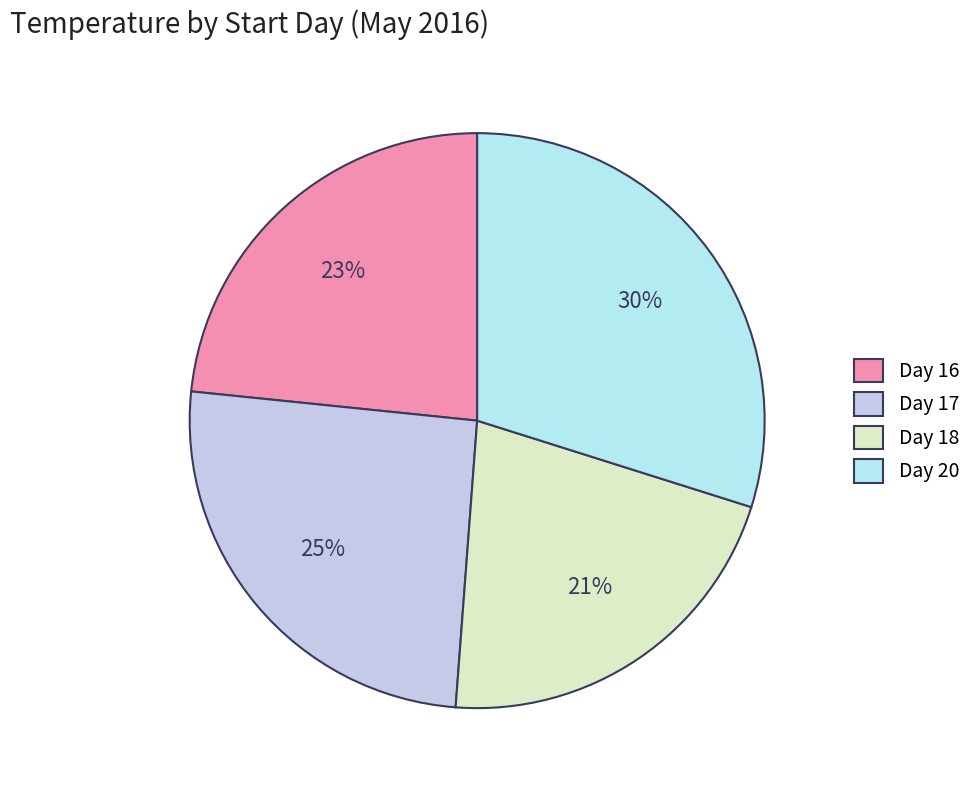

Rank the categories by value from lowest to highest.

Day 18, Day 16, Day 17, Day 20